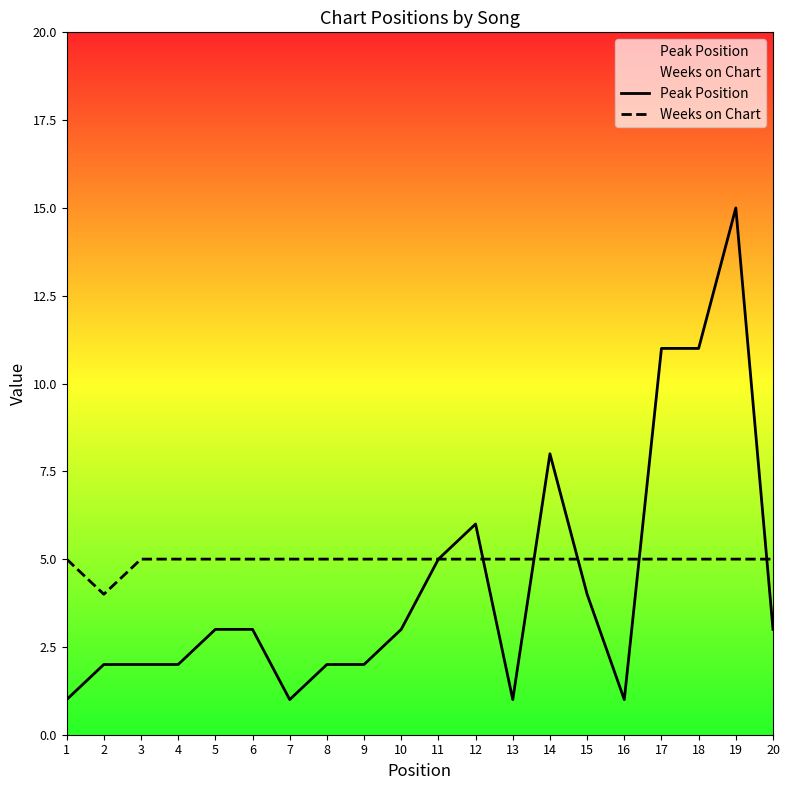

Reading left to right, list all the values displayed in this chart.

Peak Position: 1=1	2=2	3=2	4=2	5=3	6=3	7=1	8=2	9=2	10=3	11=5	12=6	13=1	14=8	15=4	16=1	17=11	18=11	19=15	20=3
Weeks on Chart: 1=5	2=4	3=5	4=5	5=5	6=5	7=5	8=5	9=5	10=5	11=5	12=5	13=5	14=5	15=5	16=5	17=5	18=5	19=5	20=5